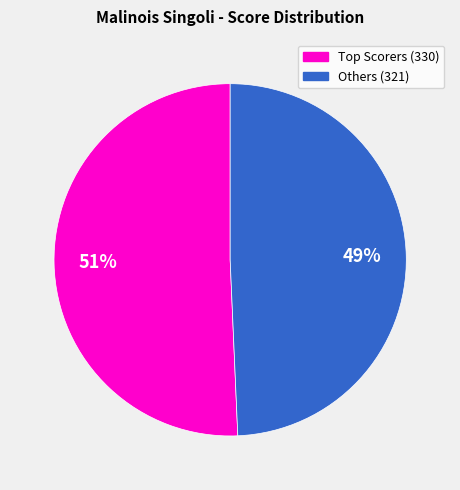

To the nearest percent, what is the average slice percentage?

50%